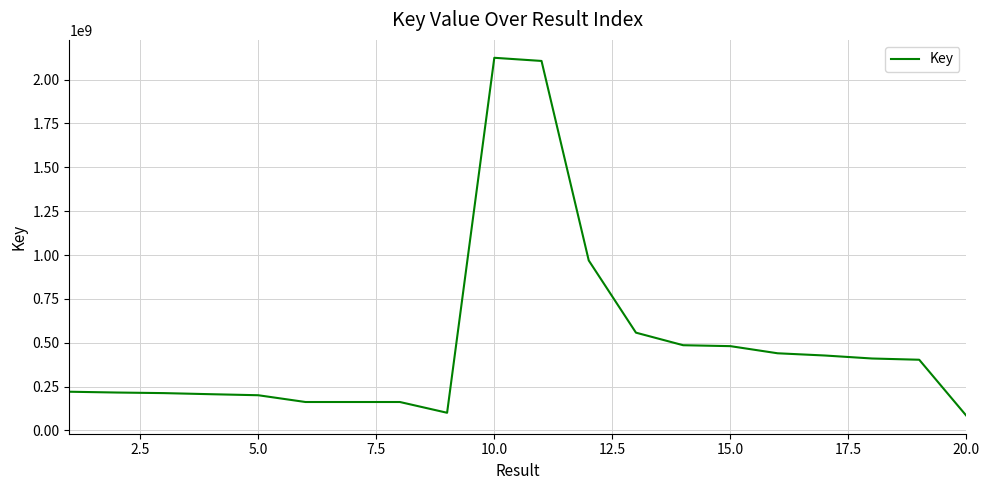

What is the greatest value displayed?

2124651140